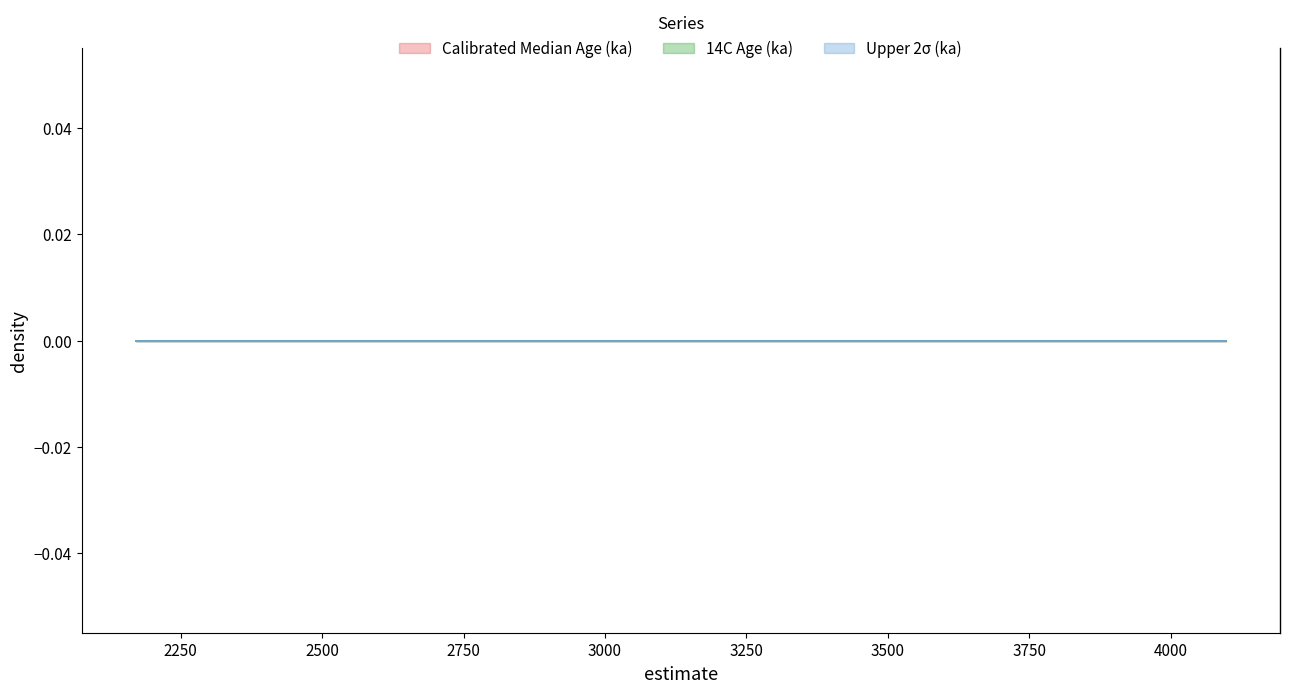

How many categories are shown in the chart?

40